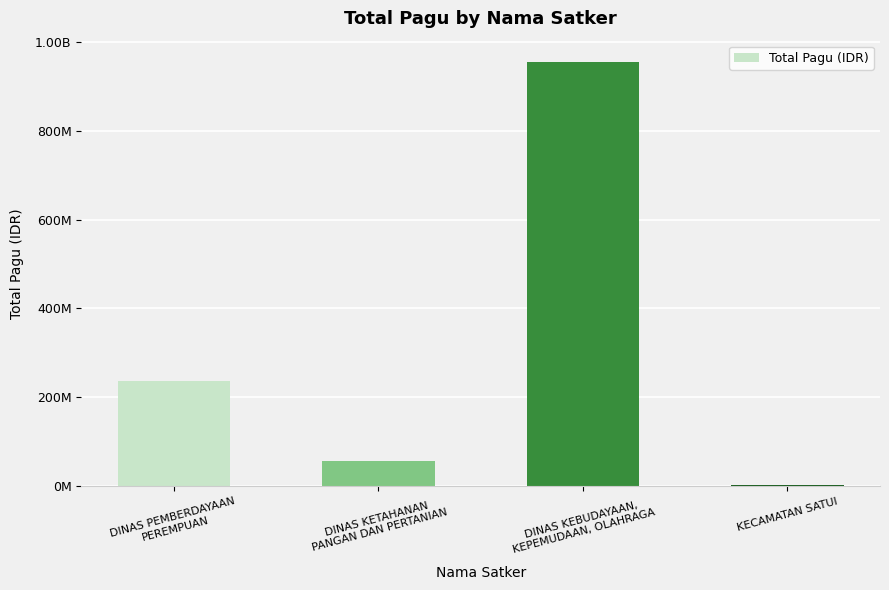

List the labels in order of value, smallest first.

KECAMATAN SATUI, DINAS KETAHANAN
PANGAN DAN PERTANIAN, DINAS PEMBERDAYAAN
PEREMPUAN, DINAS KEBUDAYAAN,
KEPEMUDAAN, OLAHRAGA